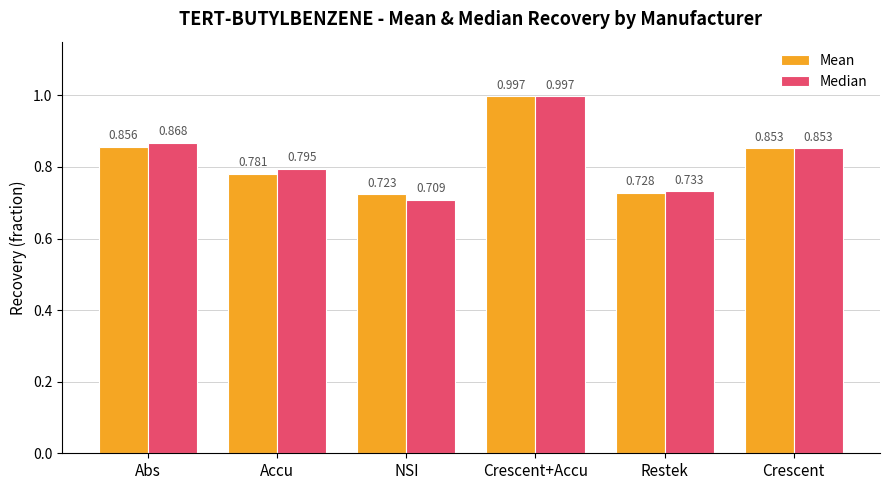

What is the difference between the maximum and minimum values in the Mean series?

0.3